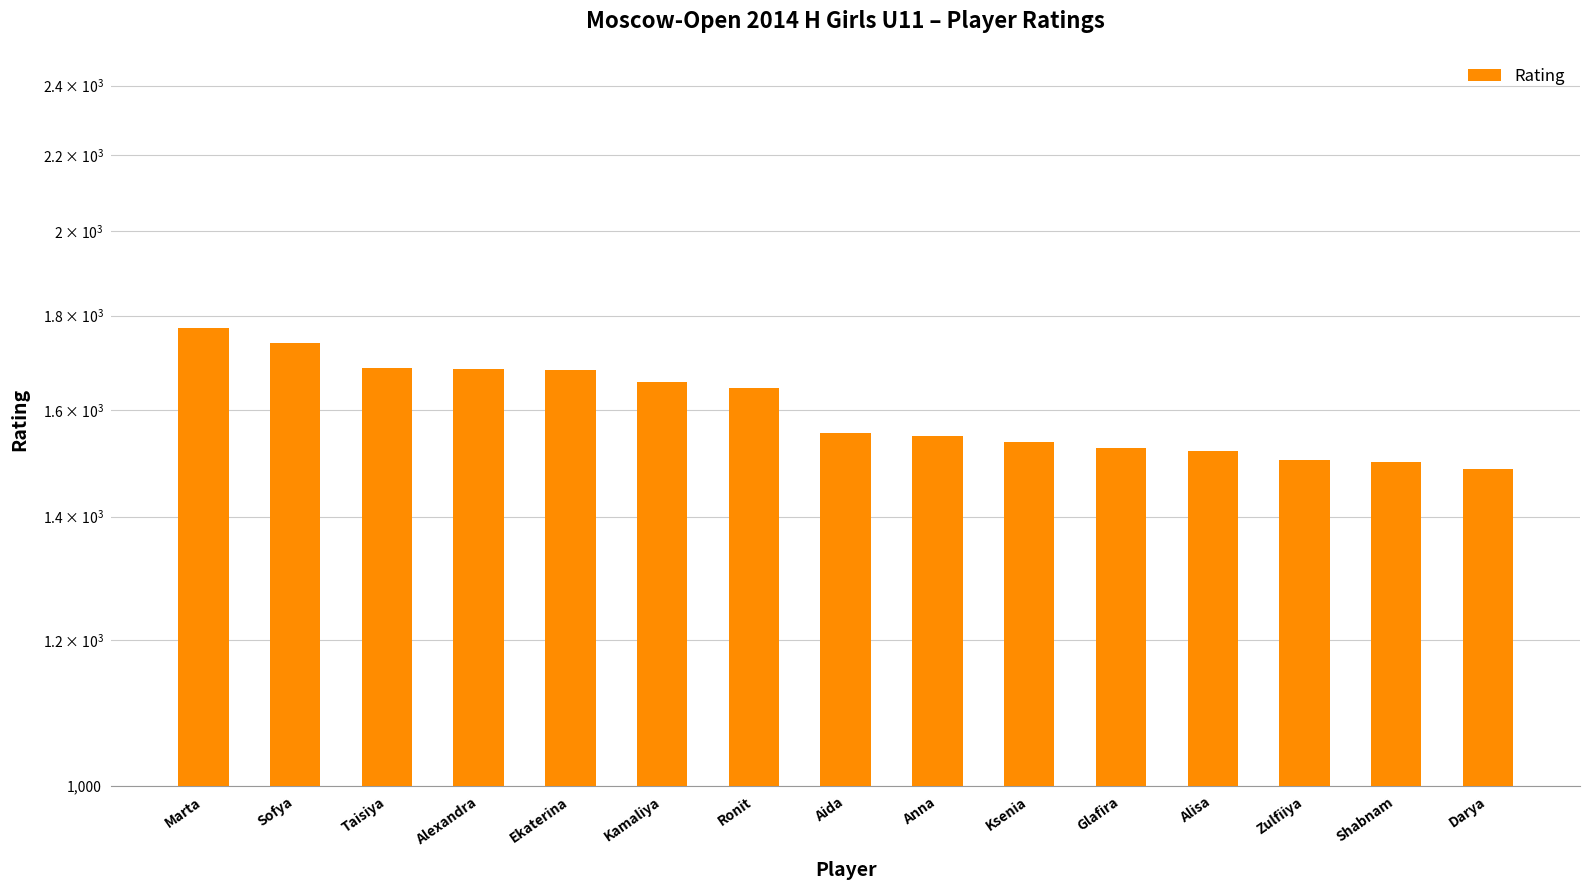

What is the maximum value shown in the chart?

1773